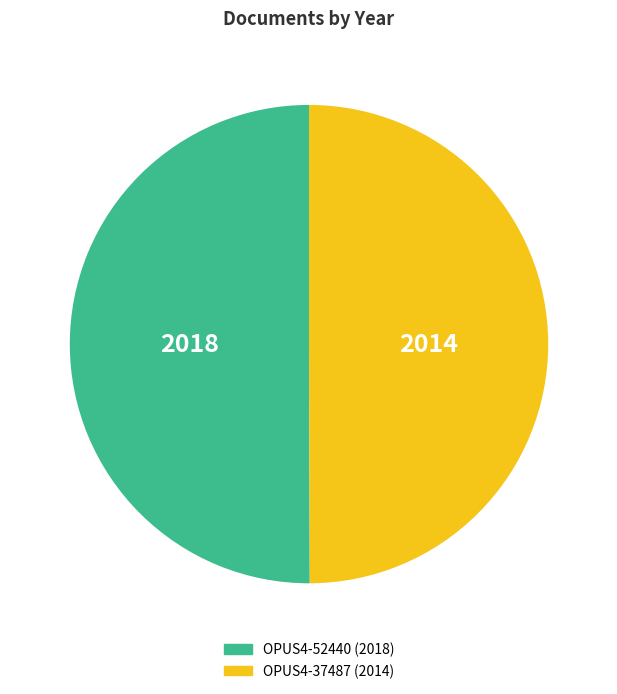

Is it true that OPUS4-52440 is 50% of the pie?

True